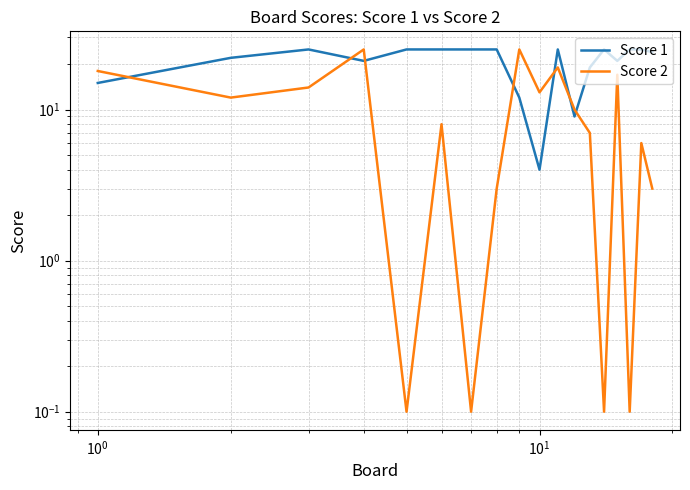

What is the value of the Score 2 point at the 18th from the left?

3.0